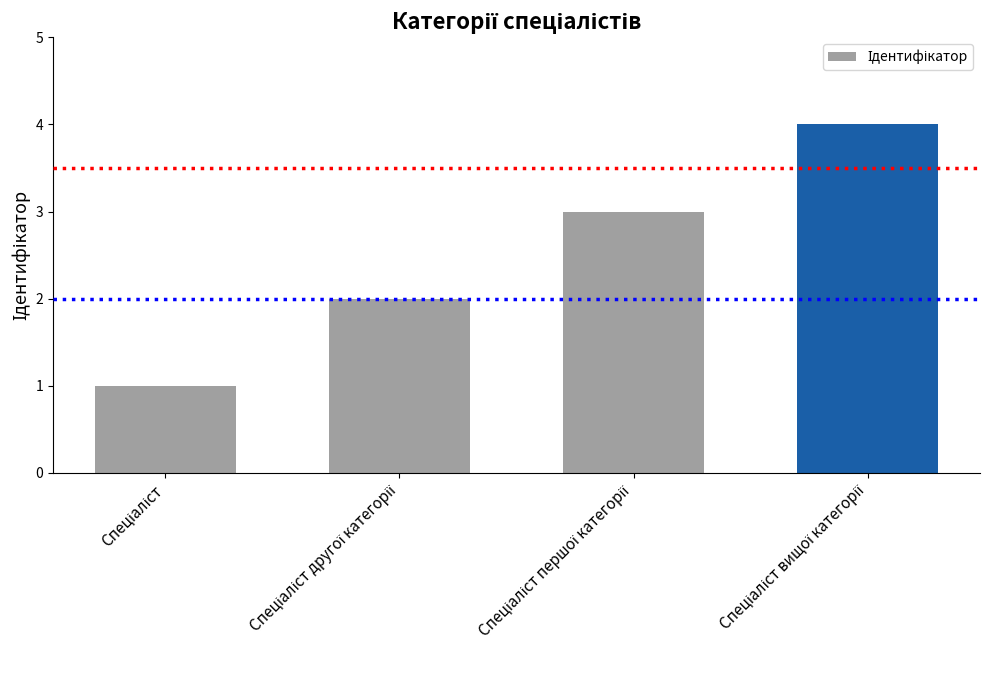

What is the greatest value displayed?

4